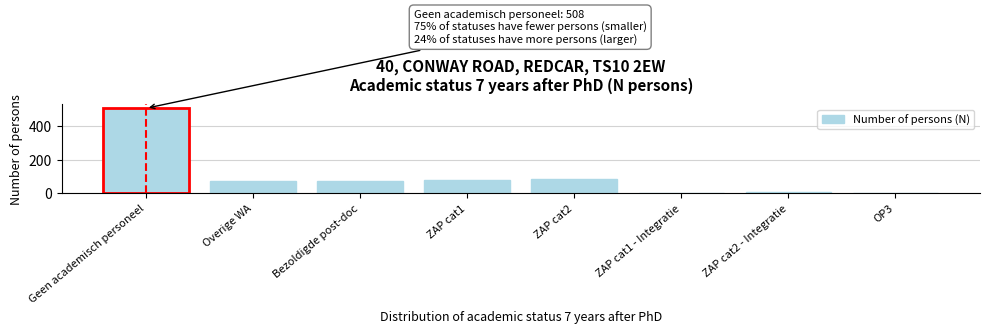

Where is the data nearest to the value 254?

ZAP cat2